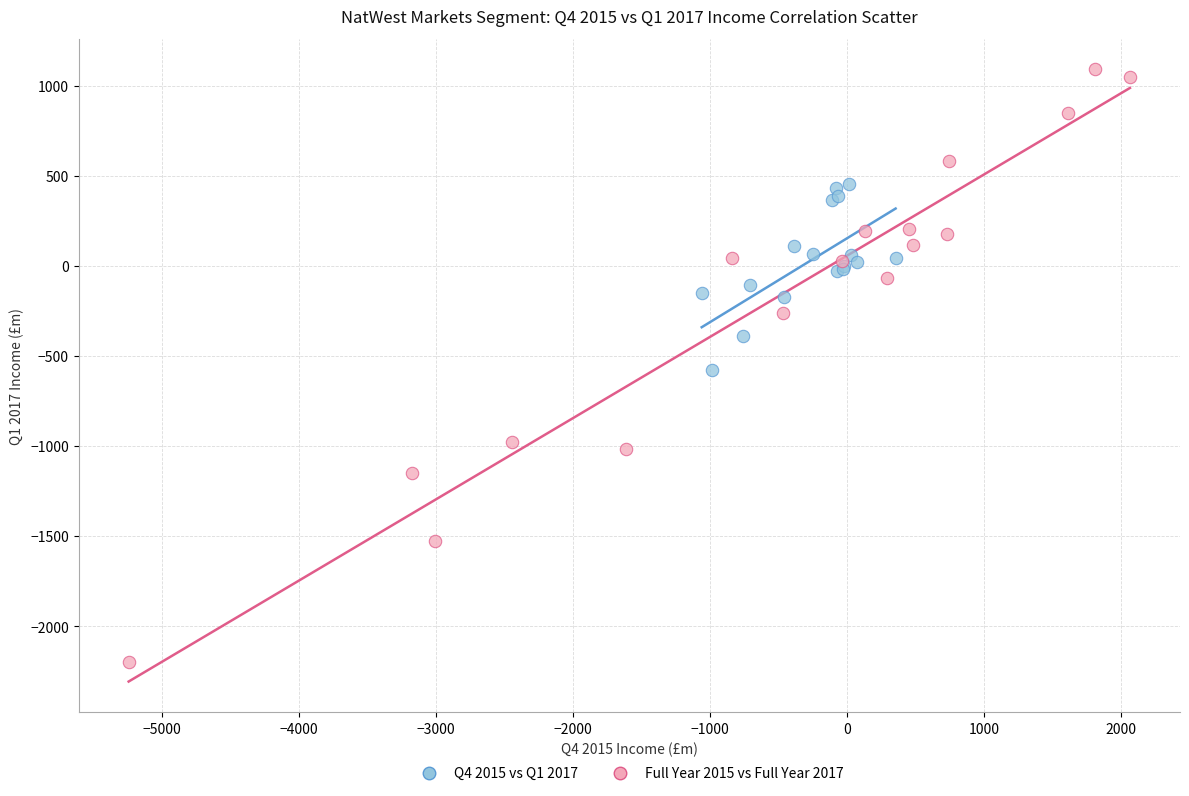

Which series has the largest Y range (max minus min)?

Full Year 2015 vs Full Year 2017